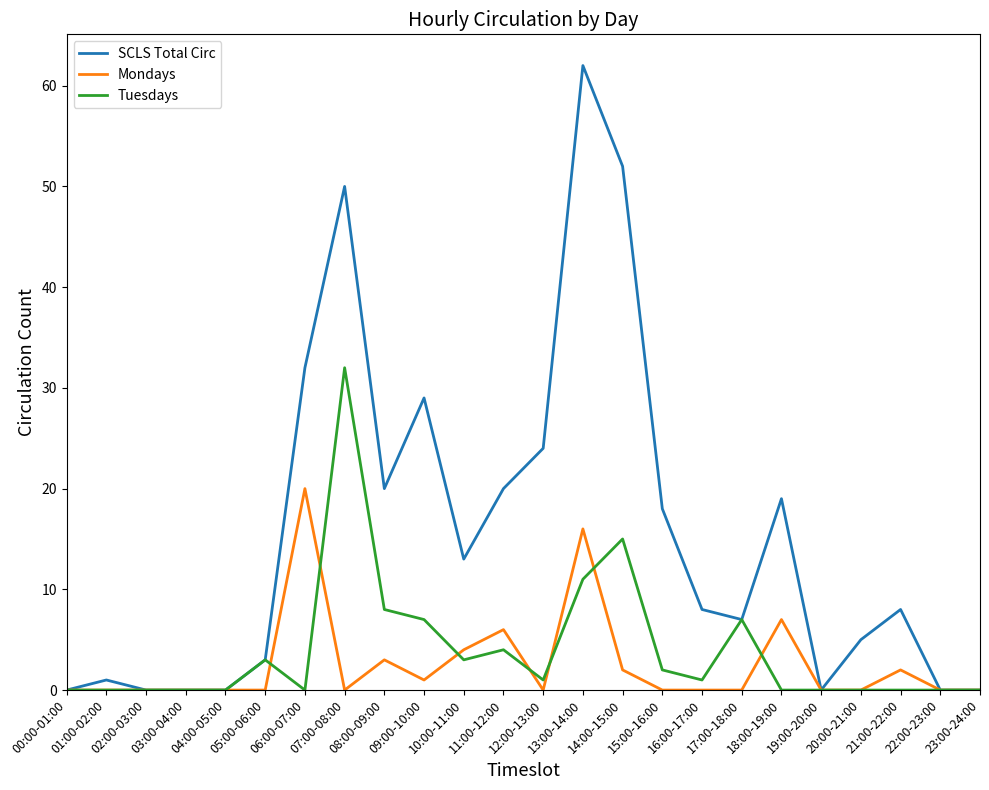

Which series has the largest total across all categories?

SCLS Total Circ